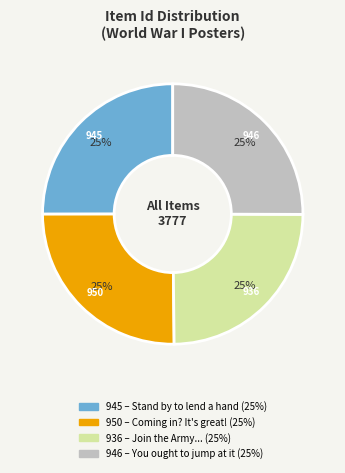

Is there any slice that represents more than half of the pie?

No